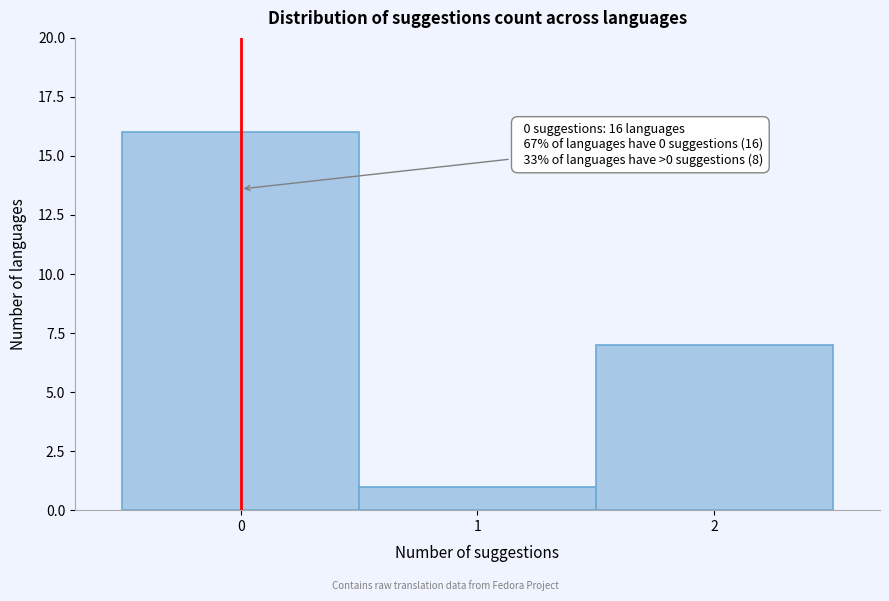

Which range on the x-axis has the tallest bar?

-0.5 to 0.5